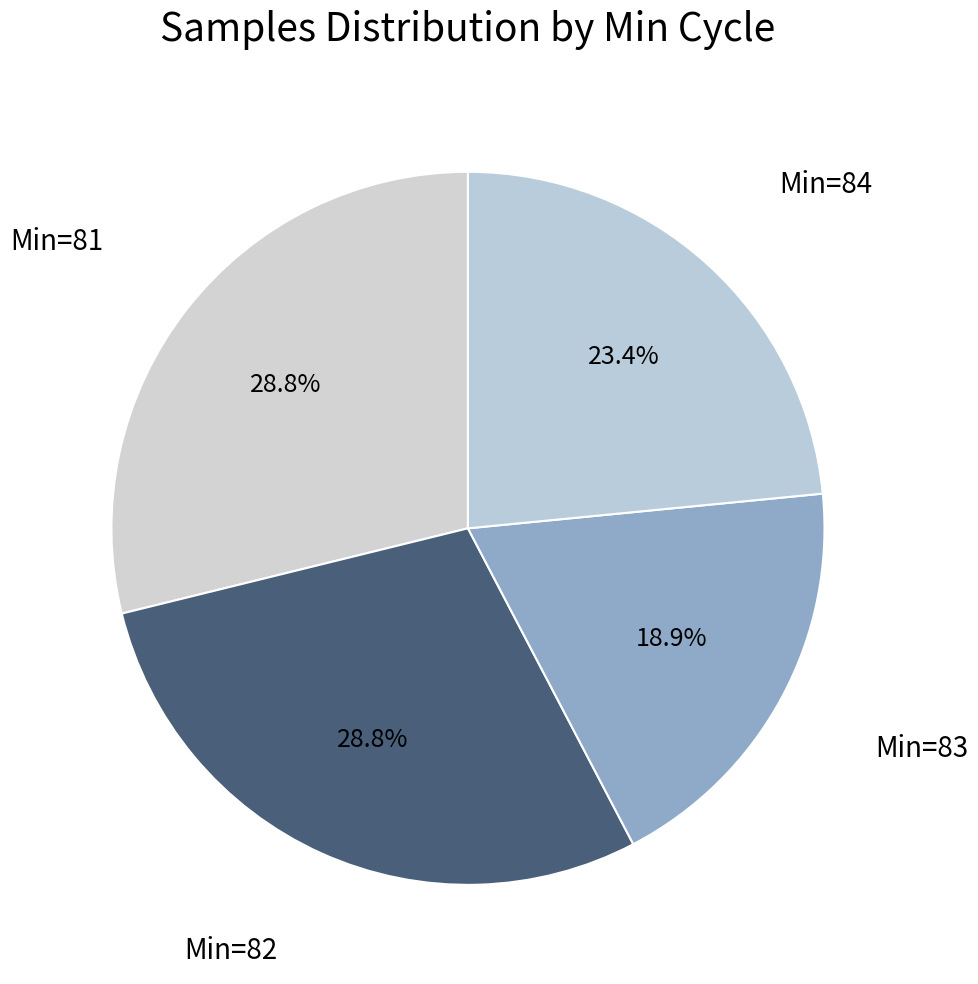

How much of the chart is everything except Min=84?

76.6%